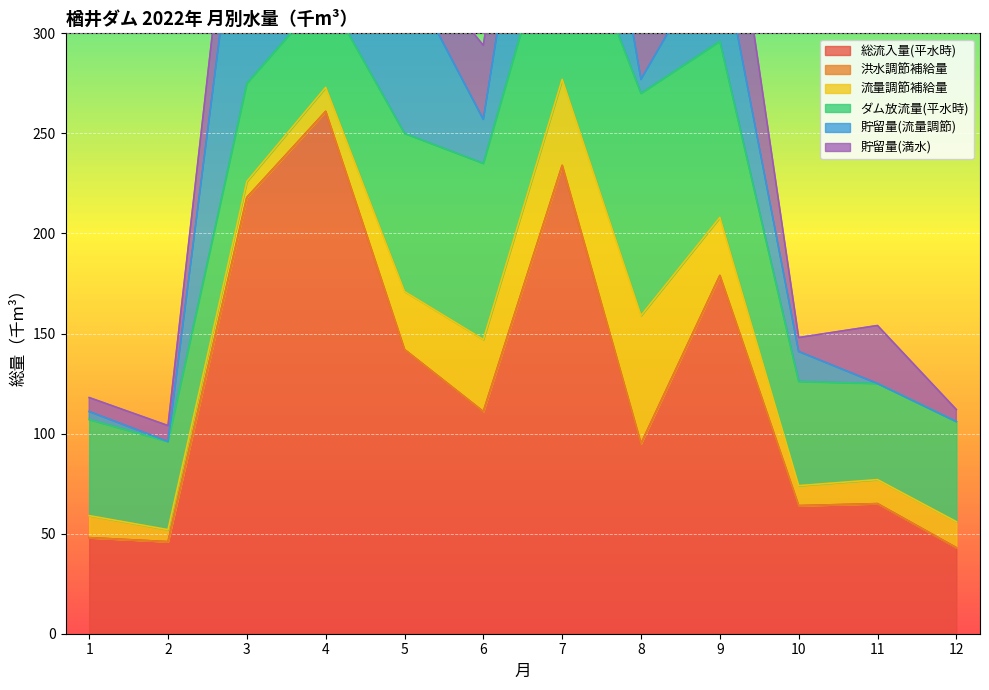

The value of ダム放流量(平水時) at 6 is 88. True or false?

True